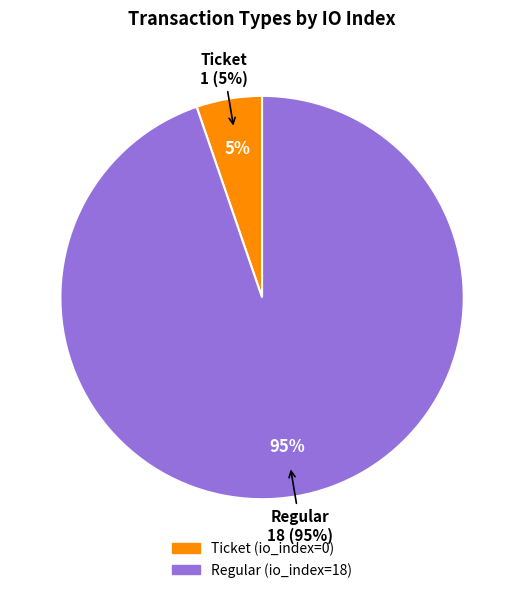

Is Regular the majority of the pie?

Yes